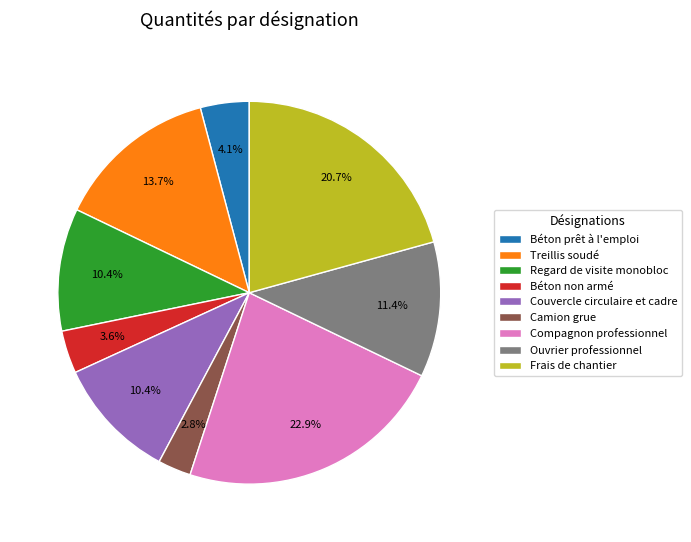

What is the ratio of the value at Béton non armé to the value at Regard de visite monobloc?

0.3